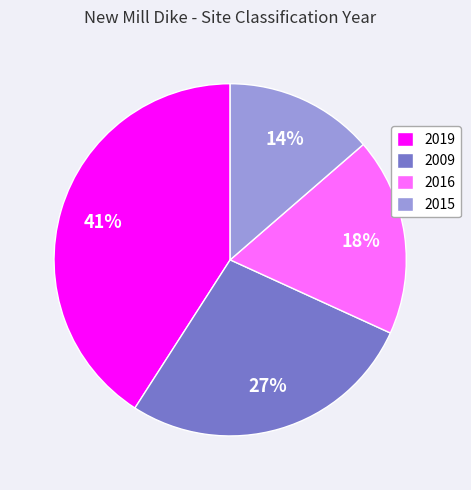

What is the smallest slice in the pie chart?

2015